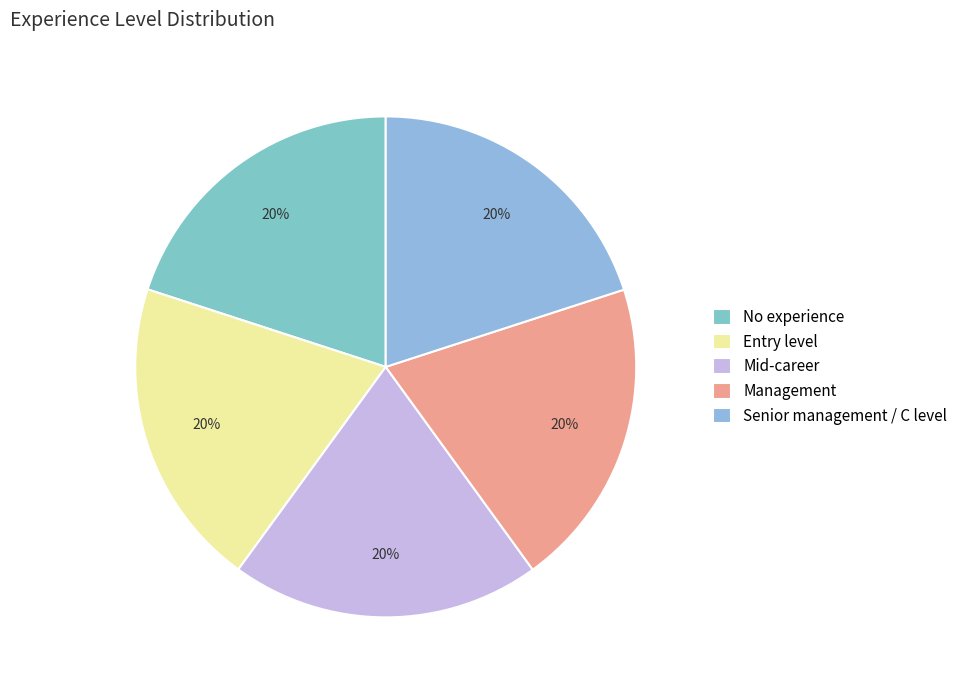

Count the number of slices in the pie.

5